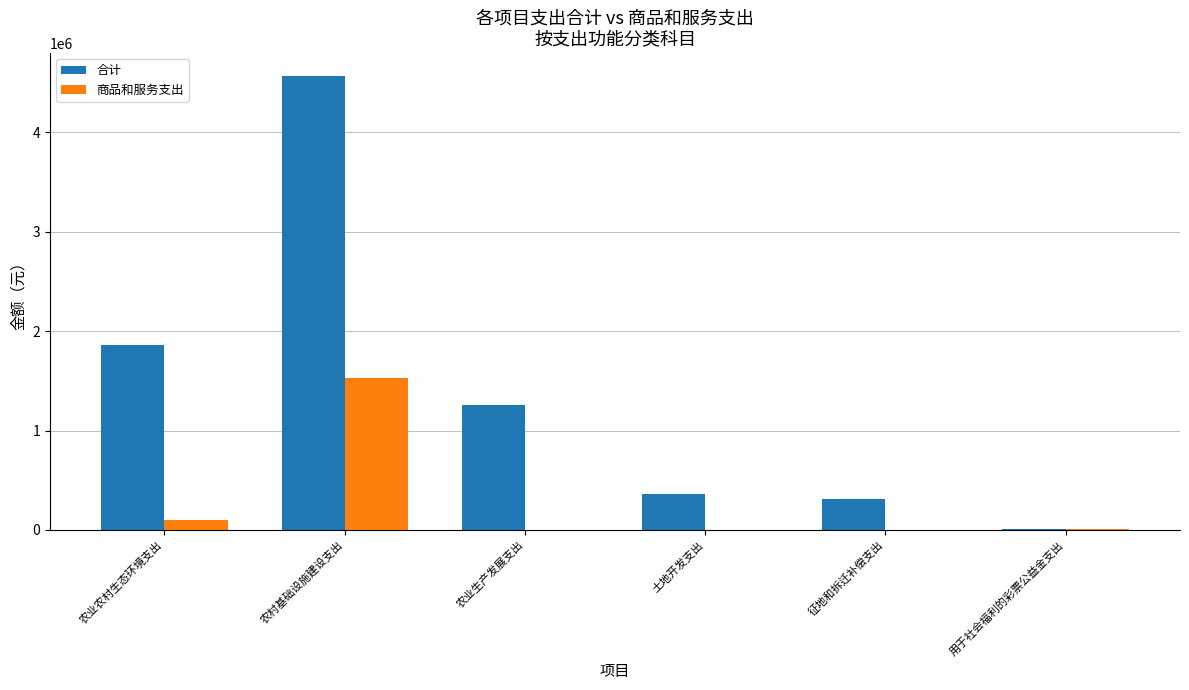

Between 土地开发支出 and 用于社会福利的彩票公益金支出, which series saw the biggest shift?

合计